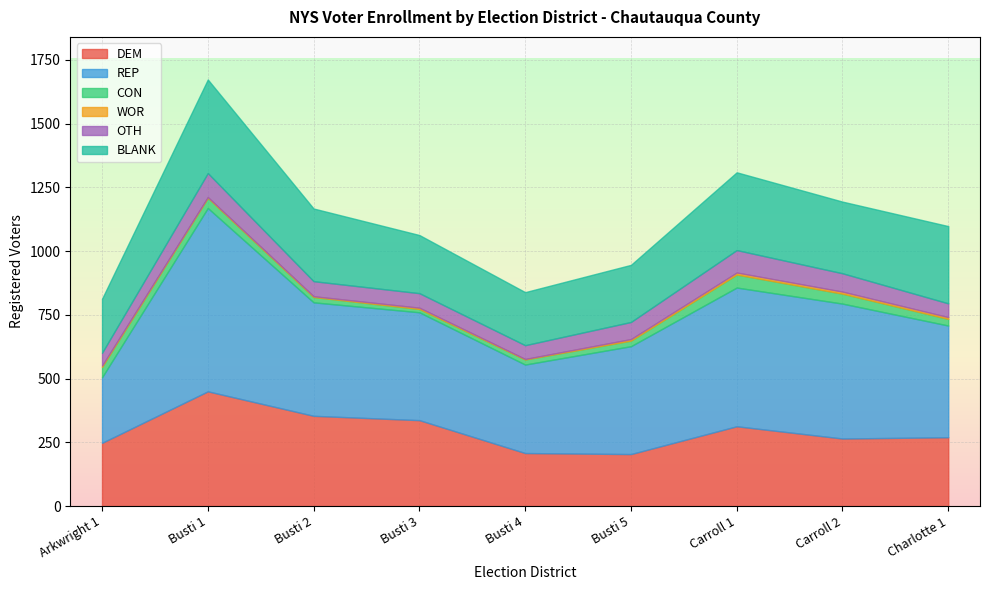

Which series has the widest spread of values?

REP